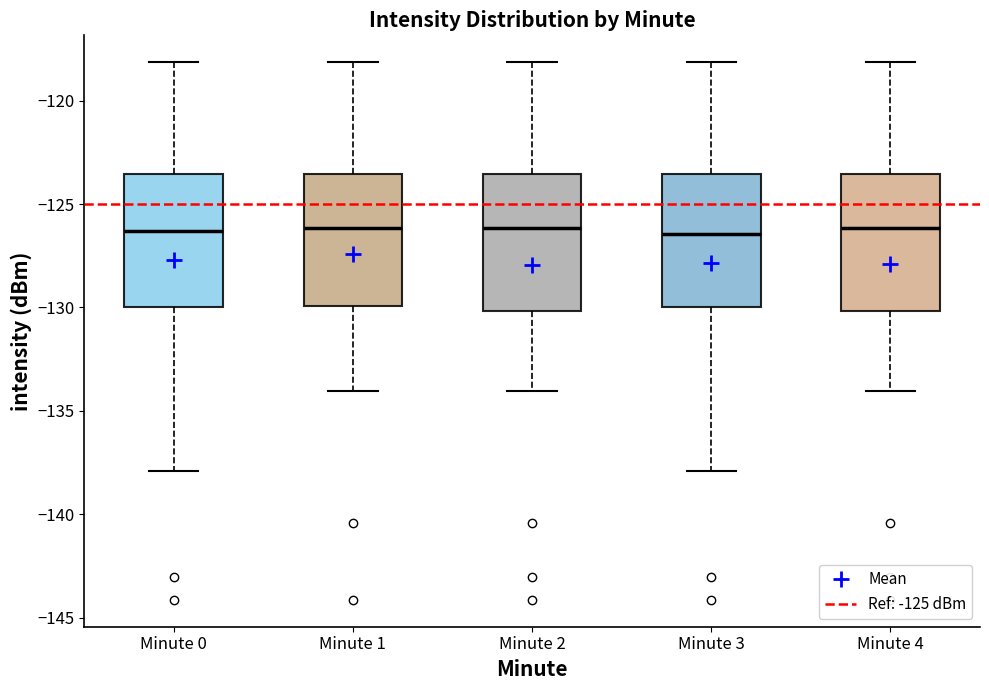

Reading left to right, transcribe this box plot: for each box, give where its median line is, the range the box spans, and where its two whiskers end, as read against the y-axis. The values are not printed on the chart, so give them approximately, as read against the axis.

Minute 0: median -126.5, box -130.0 to -123.5, whiskers -138.0 to -118.0
Minute 1: median -126.0, box -130.0 to -123.5, whiskers -134.0 to -118.0
Minute 2: median -126.0, box -130.0 to -123.5, whiskers -134.0 to -118.0
Minute 3: median -126.5, box -130.0 to -123.5, whiskers -138.0 to -118.0
Minute 4: median -126.0, box -130.0 to -123.5, whiskers -134.0 to -118.0